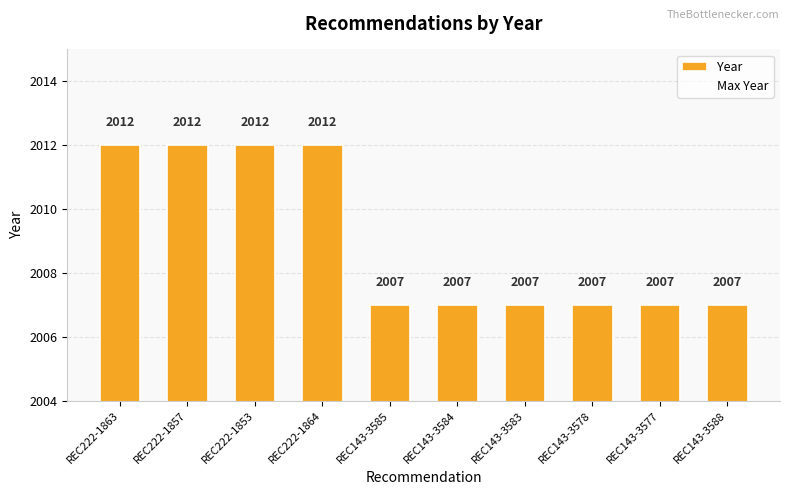

What is the greatest value displayed?

2012